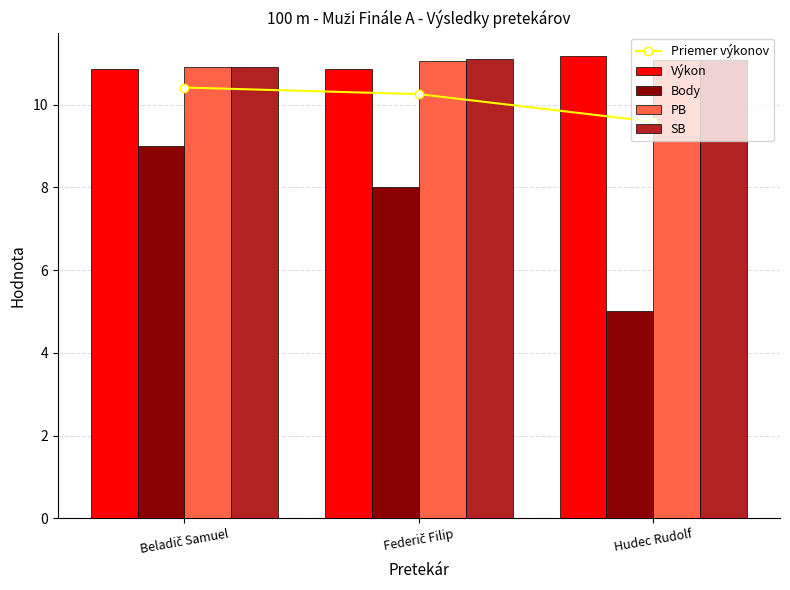

What is the label of the 3rd bar from the right?

Beladič Samuel